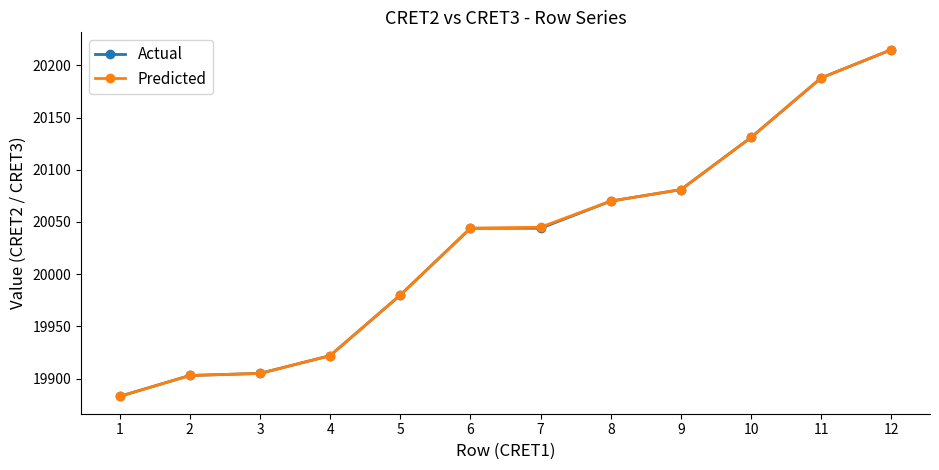

What is the value of the Predicted point at the 4th from the left?

19922